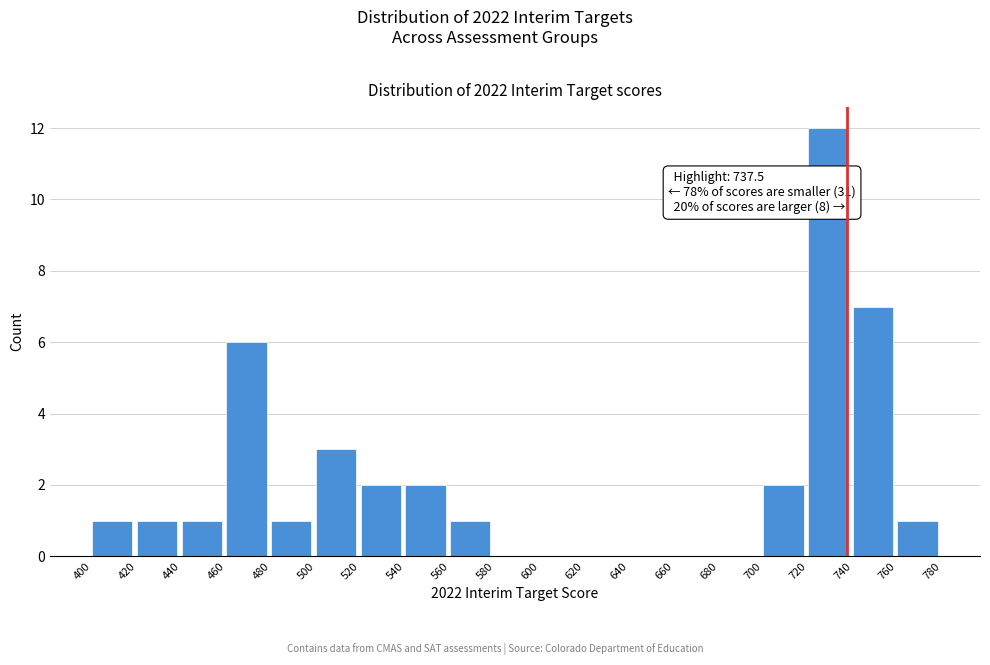

Which range on the x-axis has the tallest bar?

720 to 740